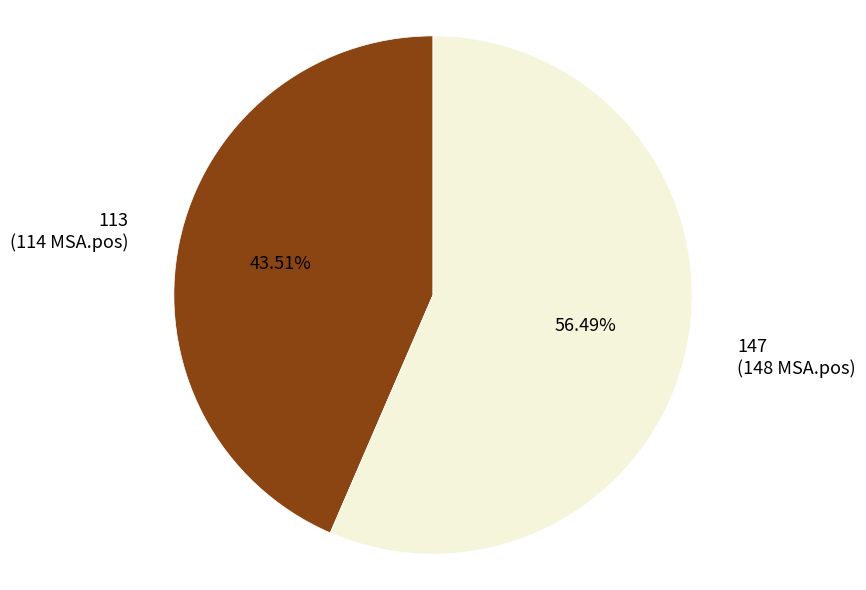

To the nearest percent, what percentage of the pie is 147?

56%